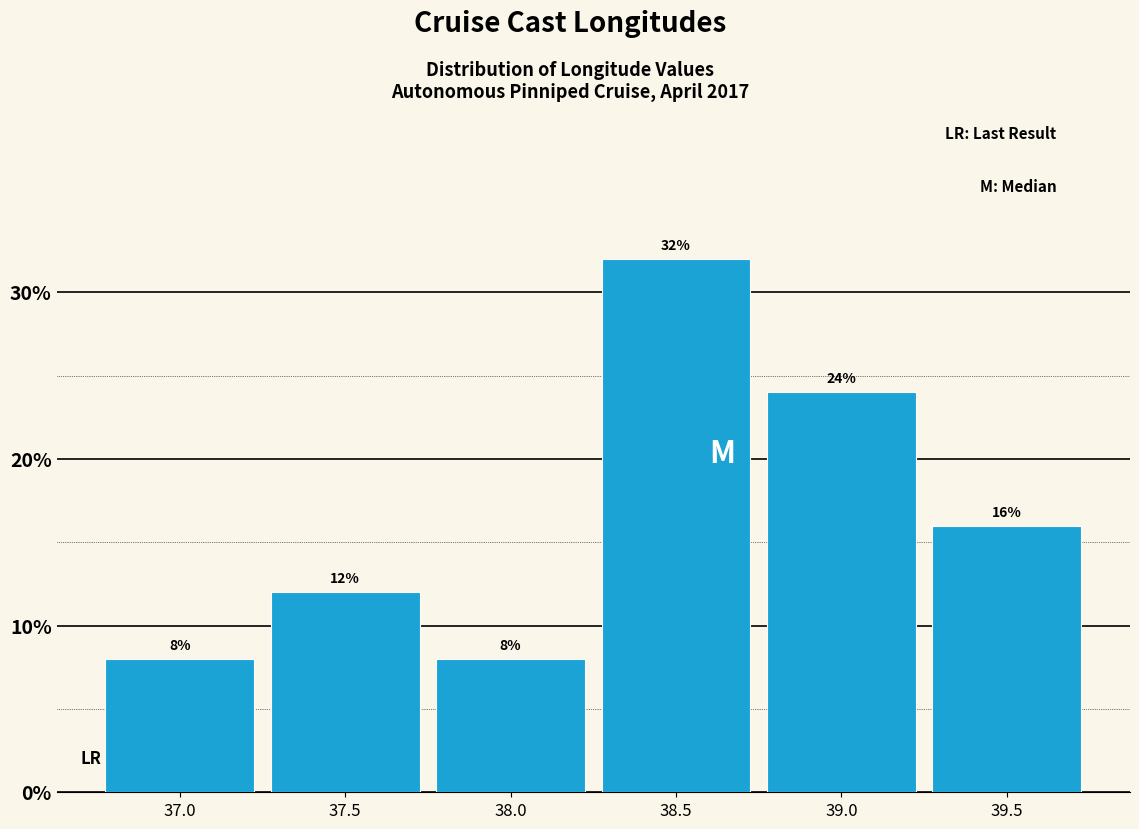

Reading left to right, transcribe all the data shown in this chart.

37.0=8	37.5=12	38.0=8	38.5=32	39.0=24	39.5=16